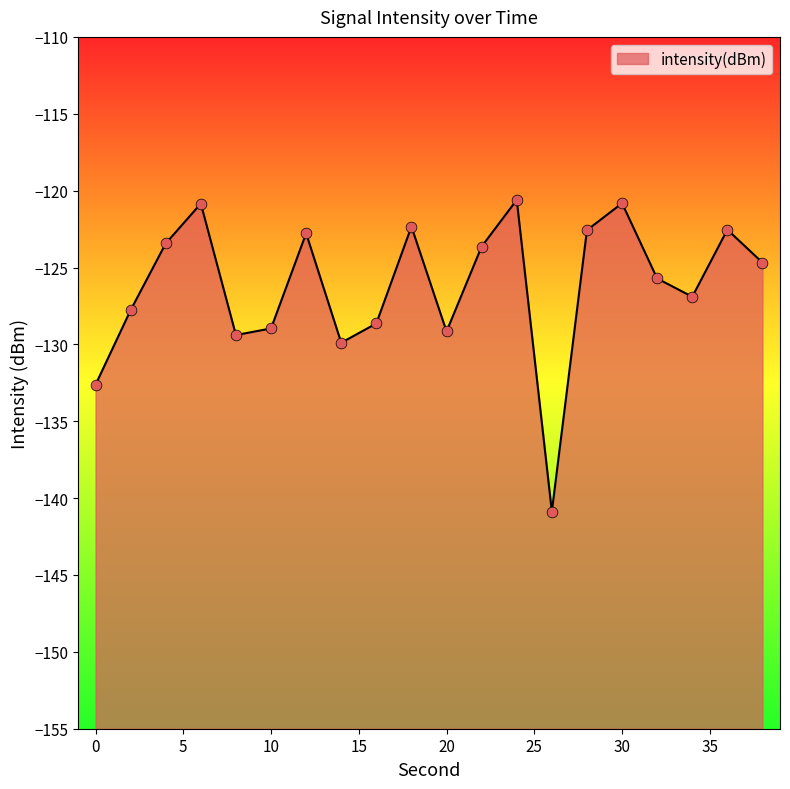

What is the change in value from 0 to 26?

-8.2